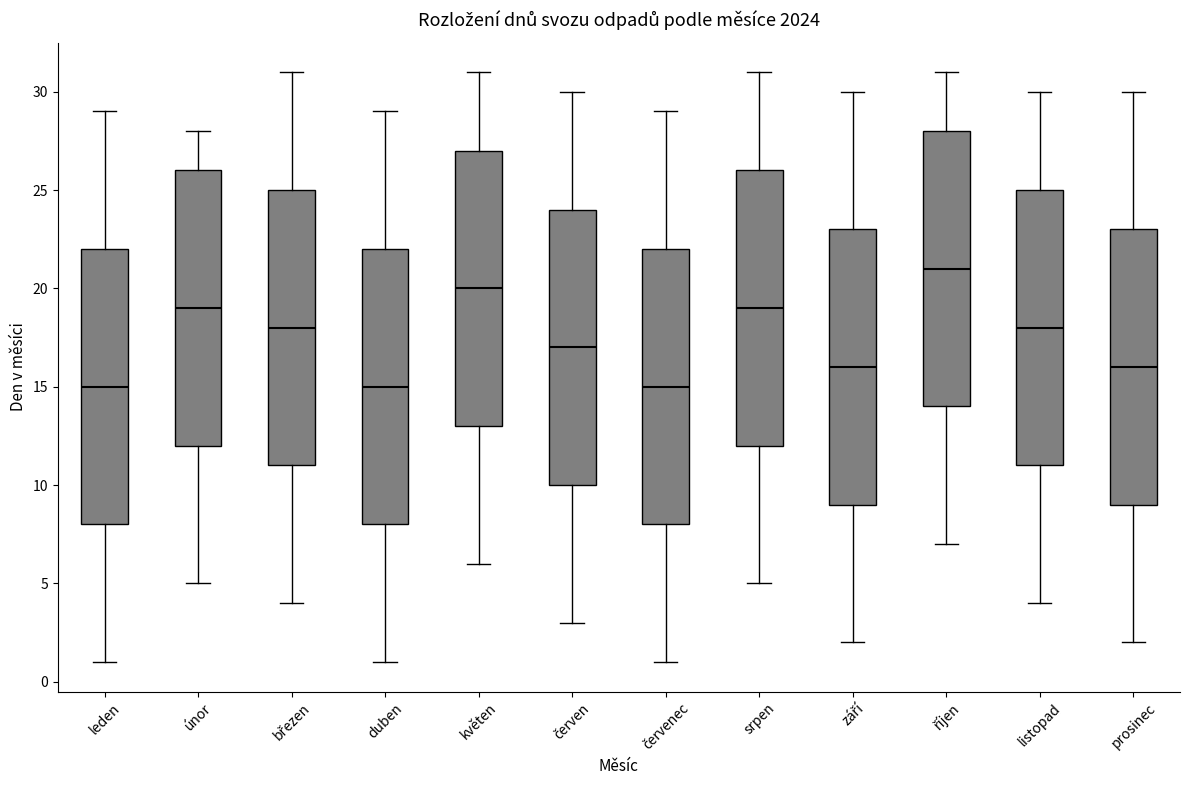

Reading left to right, transcribe this box plot: for each box, give where its median line is, the range the box spans, and where its two whiskers end, as read against the y-axis. The values are not printed on the chart, so give them approximately, as read against the axis.

leden: median 15, box 8 to 22, whiskers 1 to 29
únor: median 19, box 12 to 26, whiskers 5 to 28
březen: median 18, box 11 to 25, whiskers 4 to 31
duben: median 15, box 8 to 22, whiskers 1 to 29
květen: median 20, box 13 to 27, whiskers 6 to 31
červen: median 17, box 10 to 24, whiskers 3 to 30
červenec: median 15, box 8 to 22, whiskers 1 to 29
srpen: median 19, box 12 to 26, whiskers 5 to 31
září: median 16, box 9 to 23, whiskers 2 to 30
říjen: median 21, box 14 to 28, whiskers 7 to 31
listopad: median 18, box 11 to 25, whiskers 4 to 30
prosinec: median 16, box 9 to 23, whiskers 2 to 30